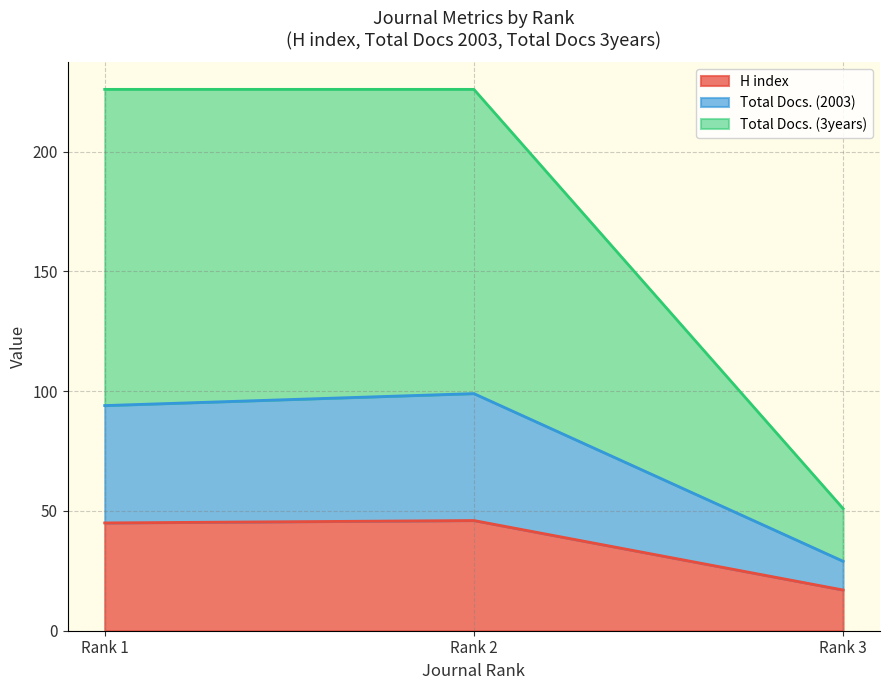

Does the chart have visible grid lines?

Yes